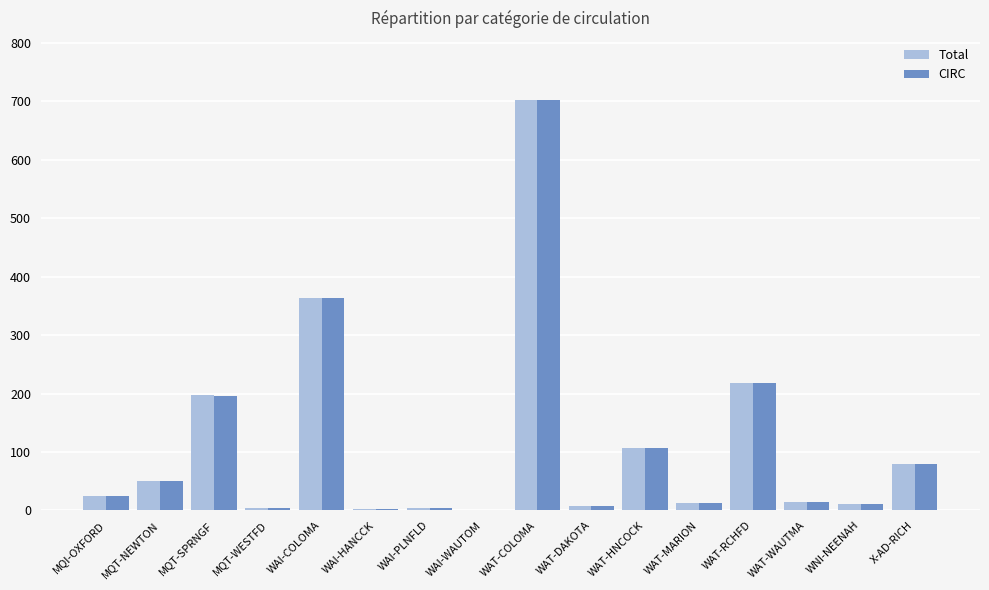

What is the total value across all series at WAT-DAKOTA?

14